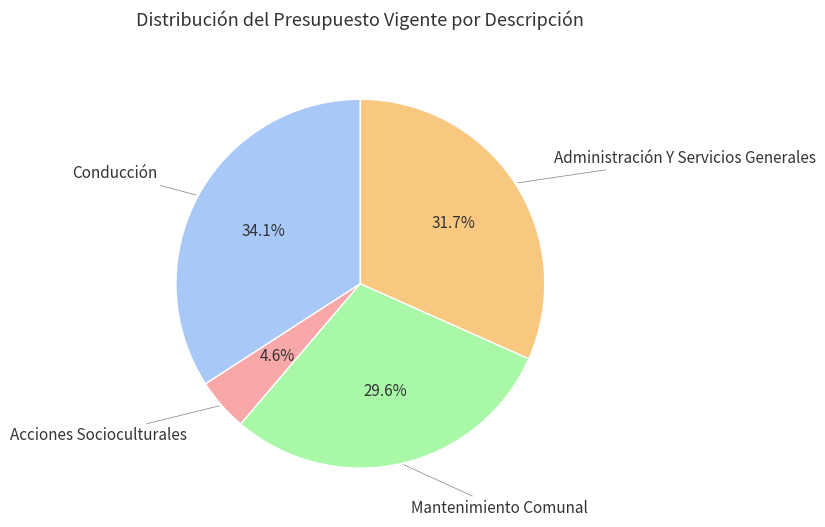

Between Administración Y Servicios Generales and Mantenimiento Comunal, which is larger?

Administración Y Servicios Generales